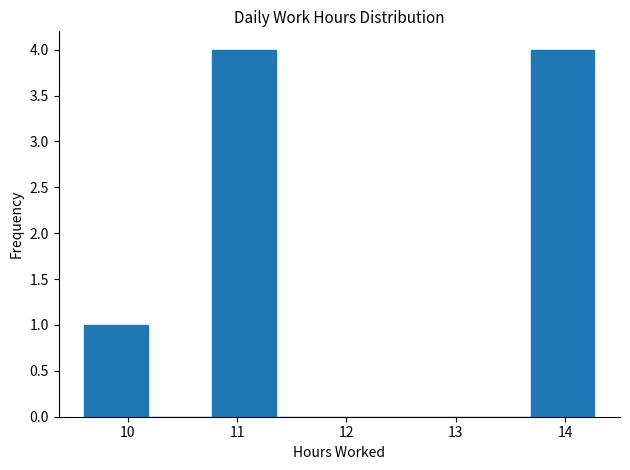

What is the height of the bar covering 9.6 to 10.2 on the x-axis? Neither the bar edges nor the heights are printed on the chart, so give them approximately, as read against the axes.

1